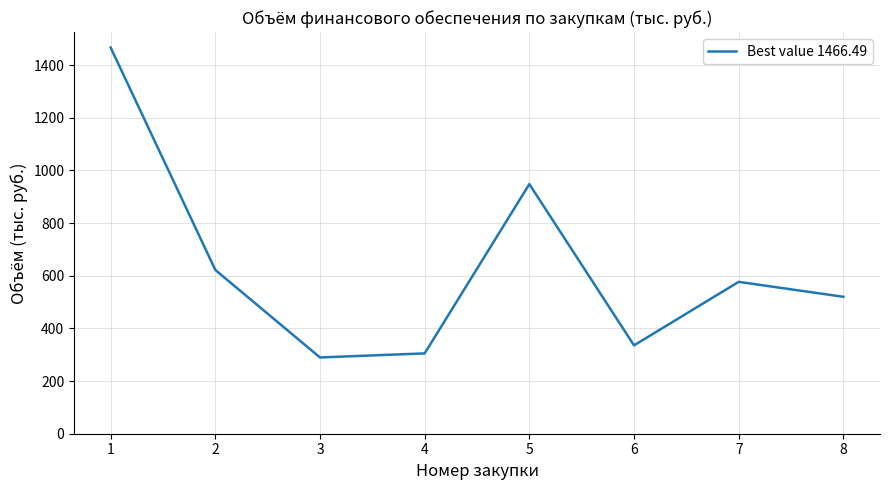

At which category does the chart reach its peak across all series?

1